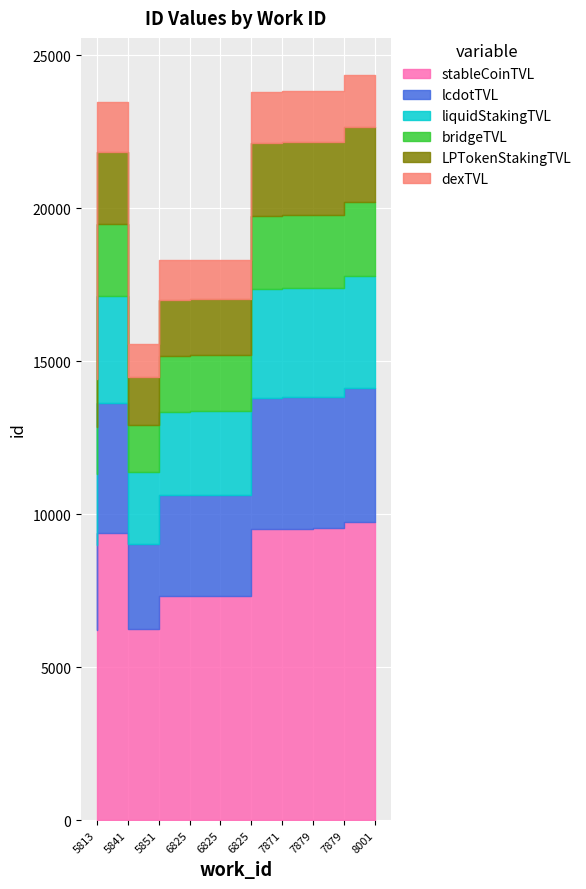

What is the greatest value displayed?

24357